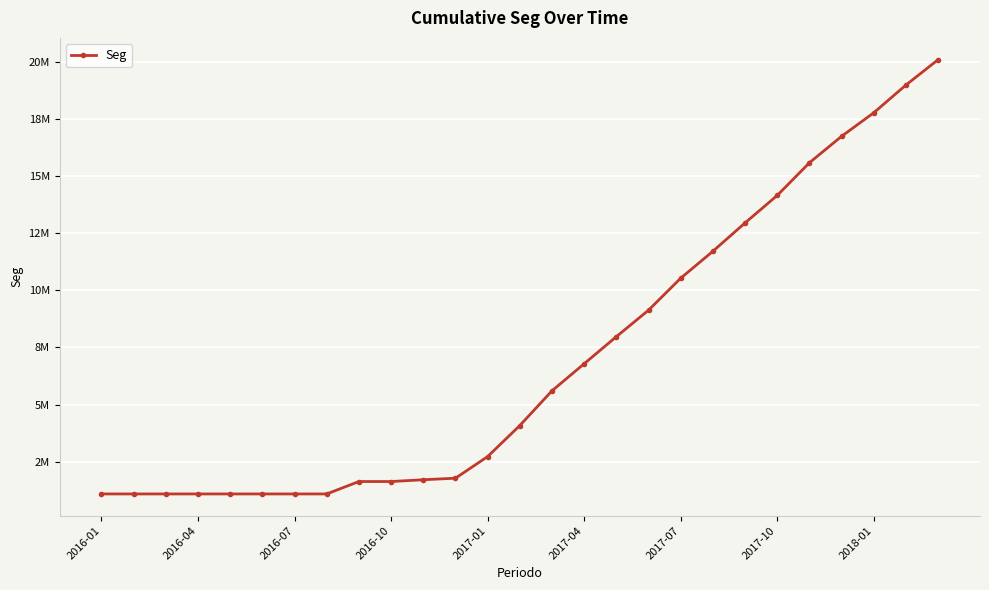

Where is the data nearest to the value 10598874?

2017-07